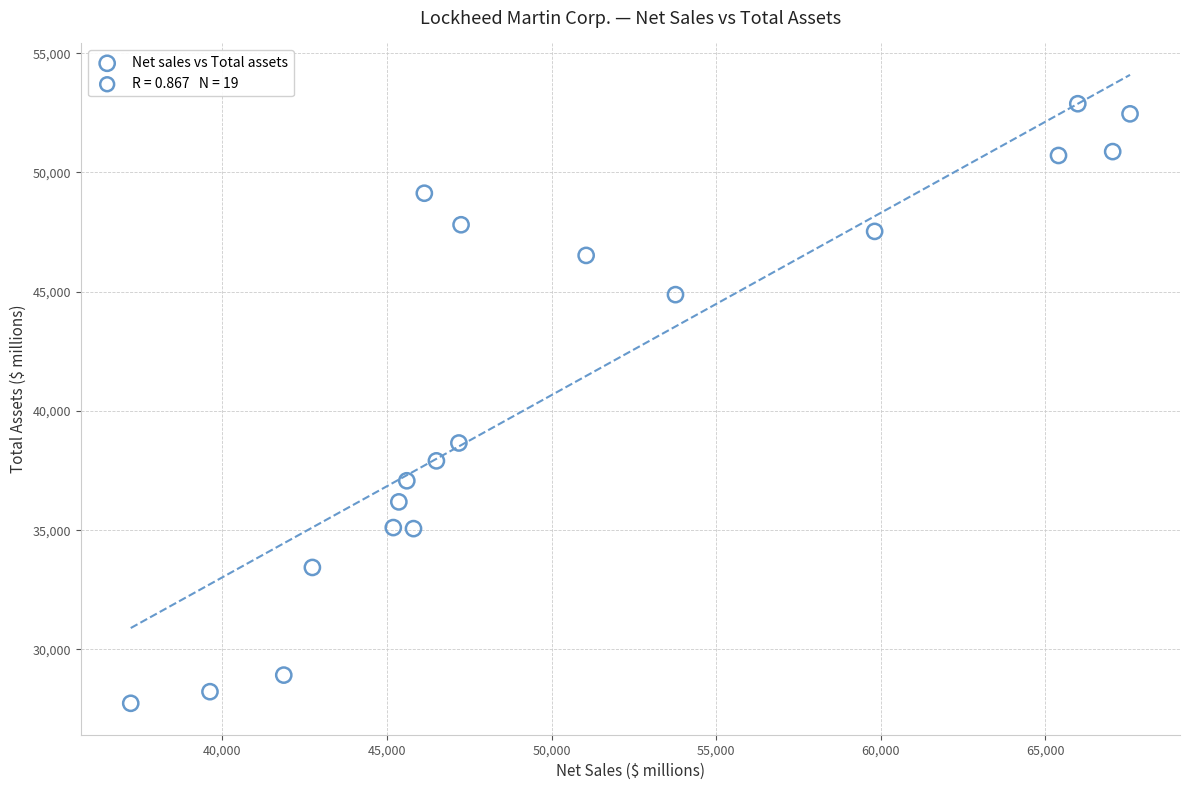

What Y value in the scatter plot is closest to 40312?

38657